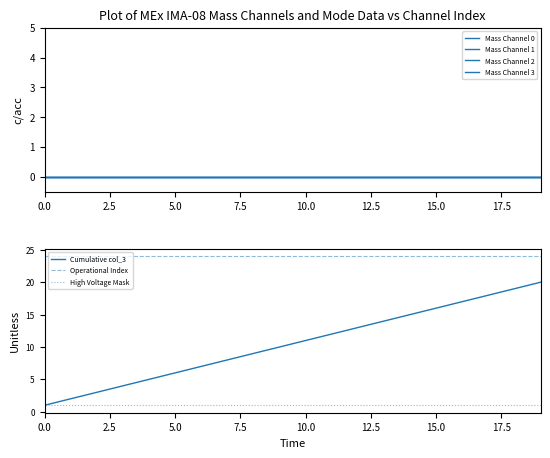

Rank the categories by Mass Channel 3 value from highest to lowest.

0, 1, 2, 3, 4, 5, 6, 7, 8, 9, 10, 11, 12, 13, 14, 15, 16, 17, 18, 19